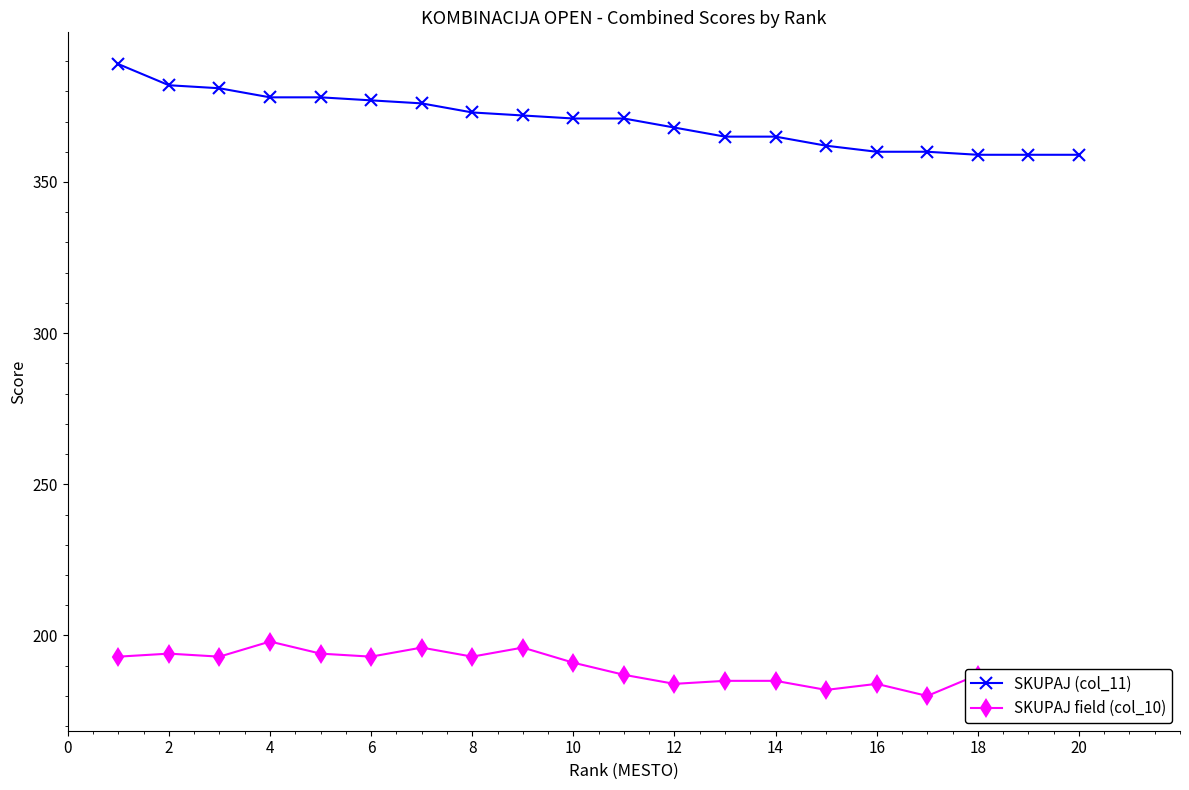

The value of SKUPAJ (col_11) at 14 is 650. True or false?

False